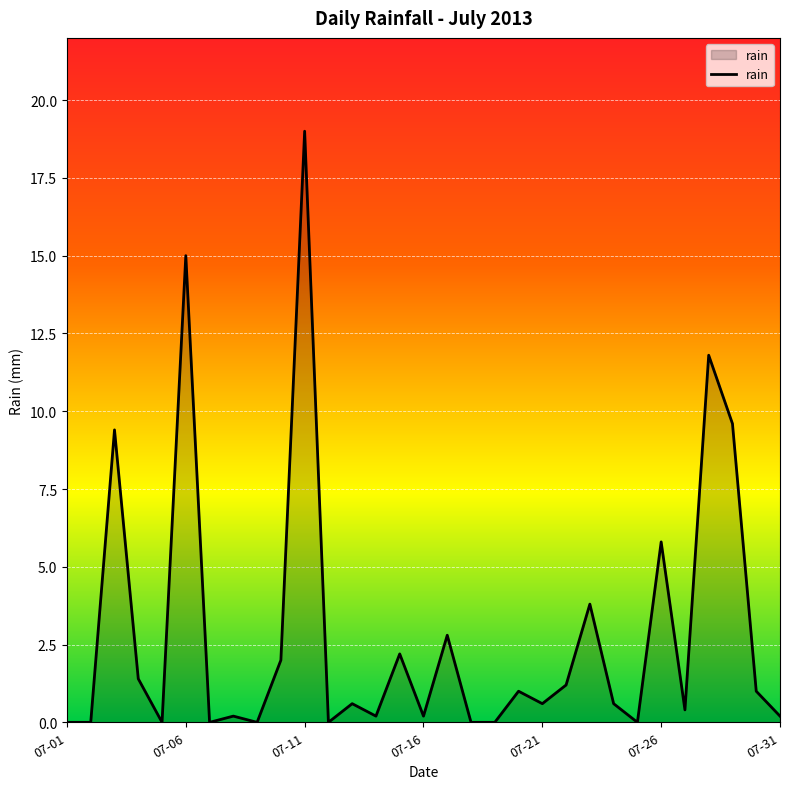

What is the sum of all values?

89.0